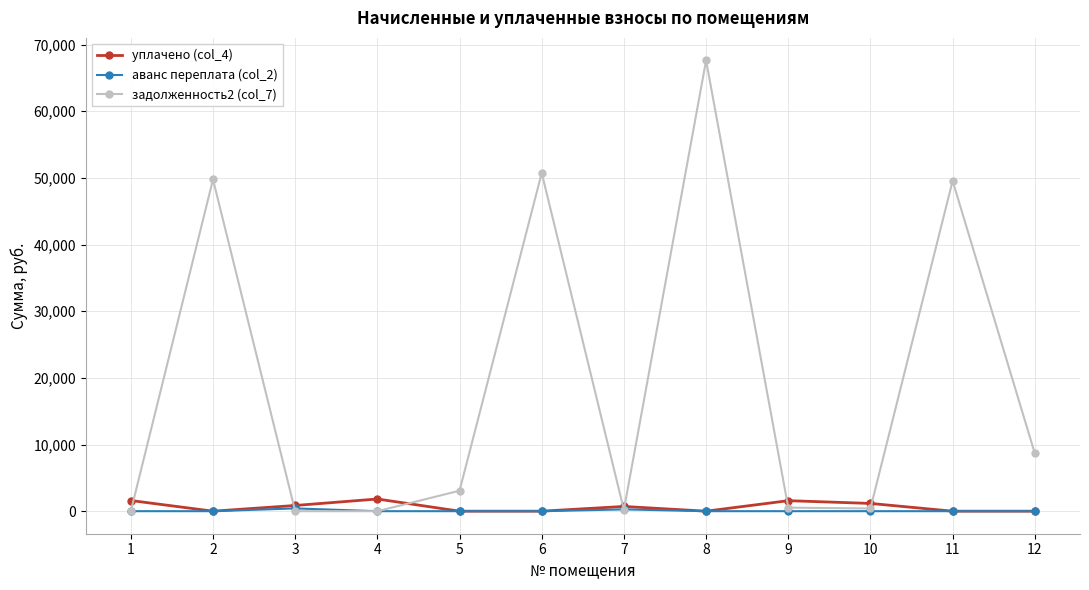

The value of аванс переплата (col_2) at 9 is 0.0. True or false?

True